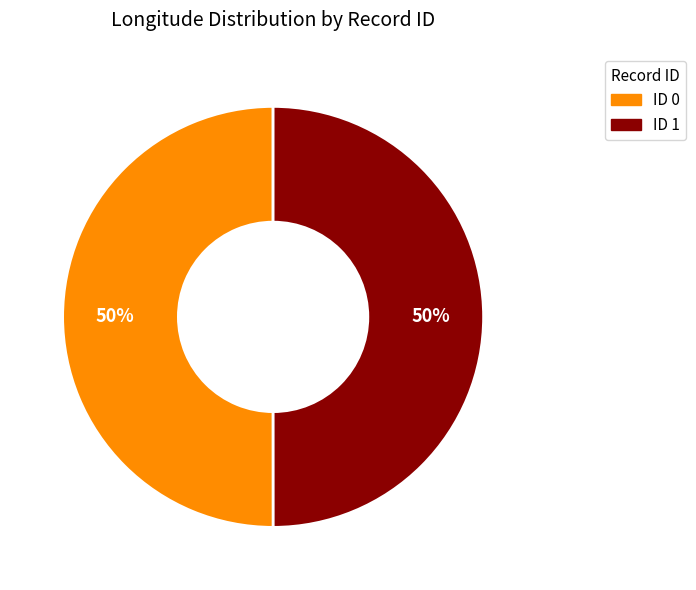

How many slices are in this pie chart?

2